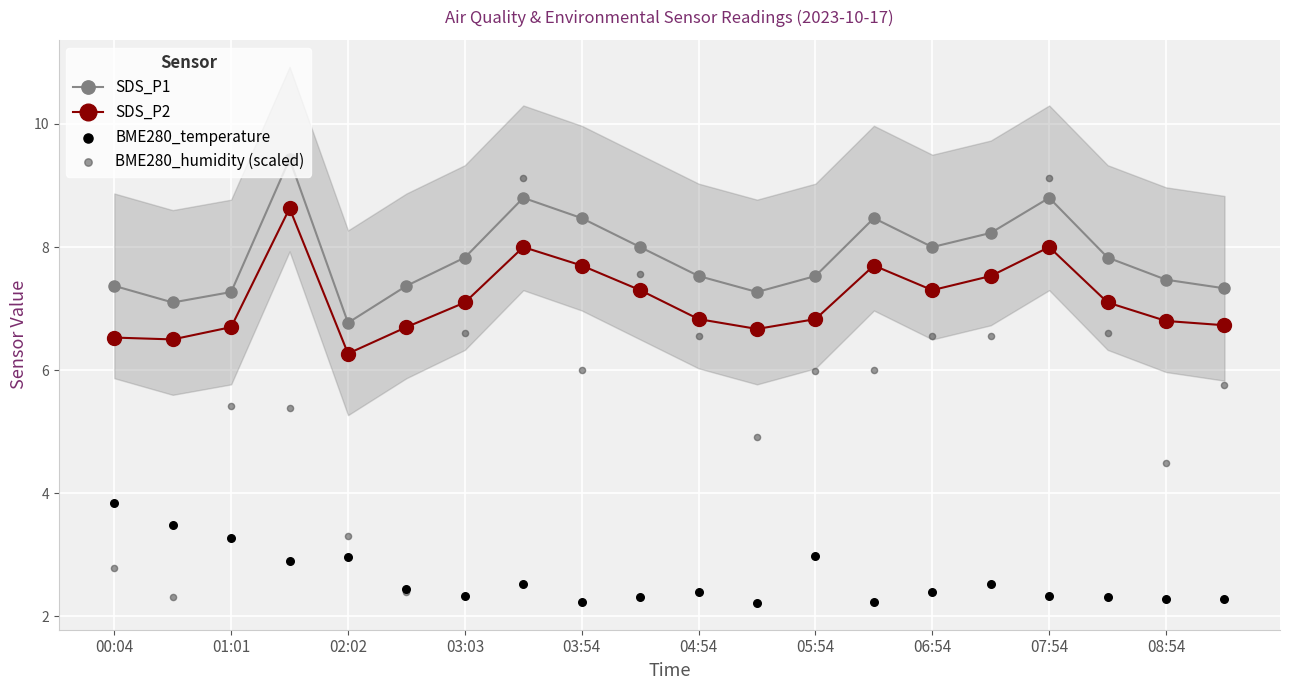

What are all the series names shown in the legend?

SDS_P1, SDS_P2, BME280_temperature, BME280_humidity (scaled)